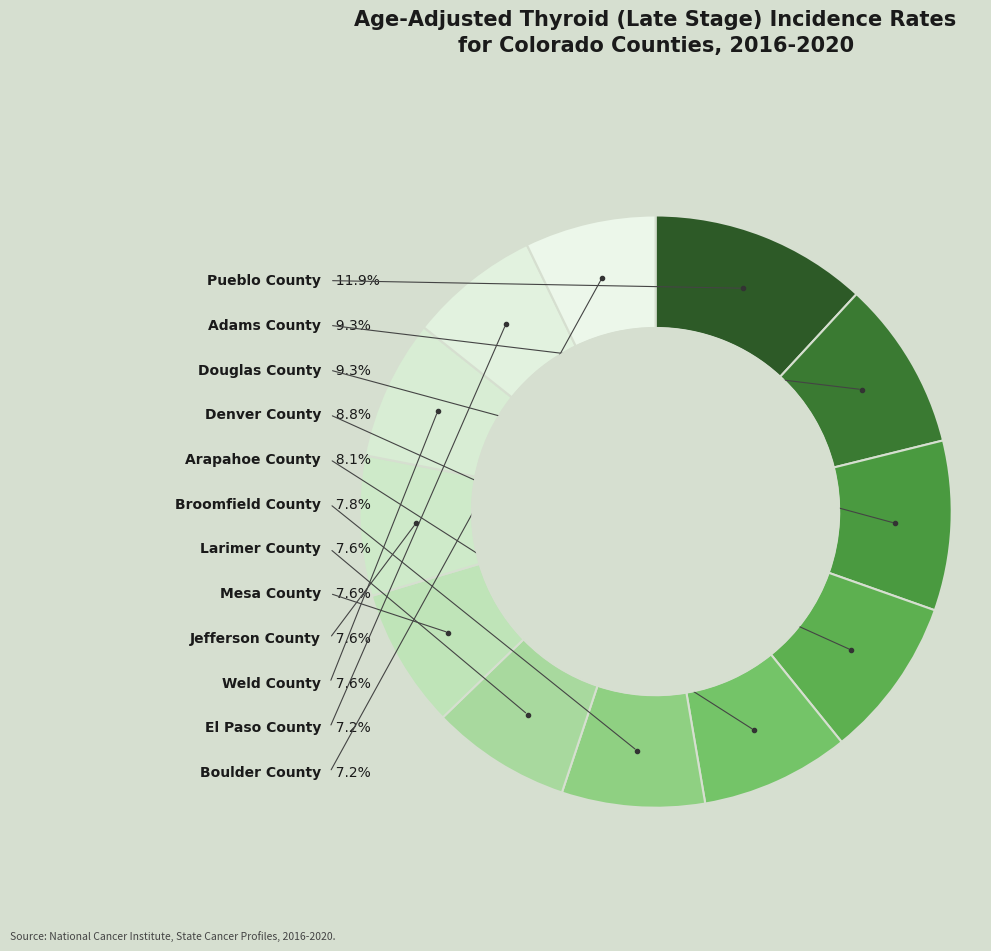

Rank the categories by value from highest to lowest.

Pueblo County, Adams County, Douglas County, Denver County, Arapahoe County, Broomfield County, Larimer County, Mesa County, Jefferson County, Weld County, El Paso County, Boulder County